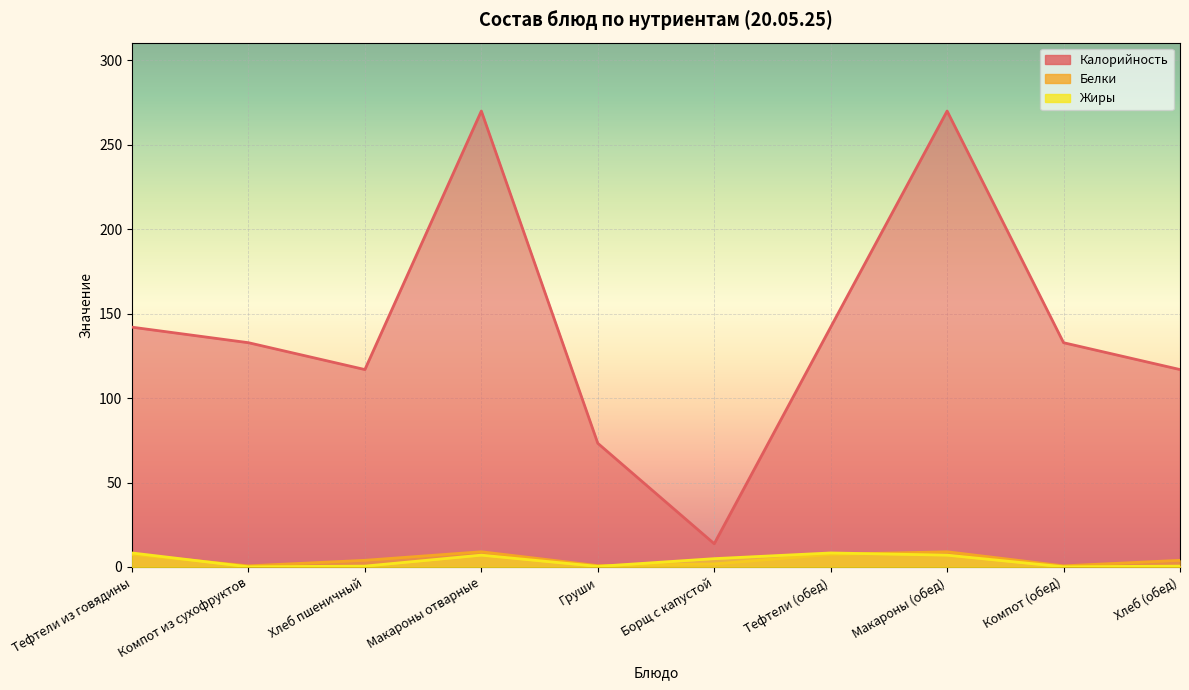

Where does the Белки series first go above 3?

Тефтели из говядины